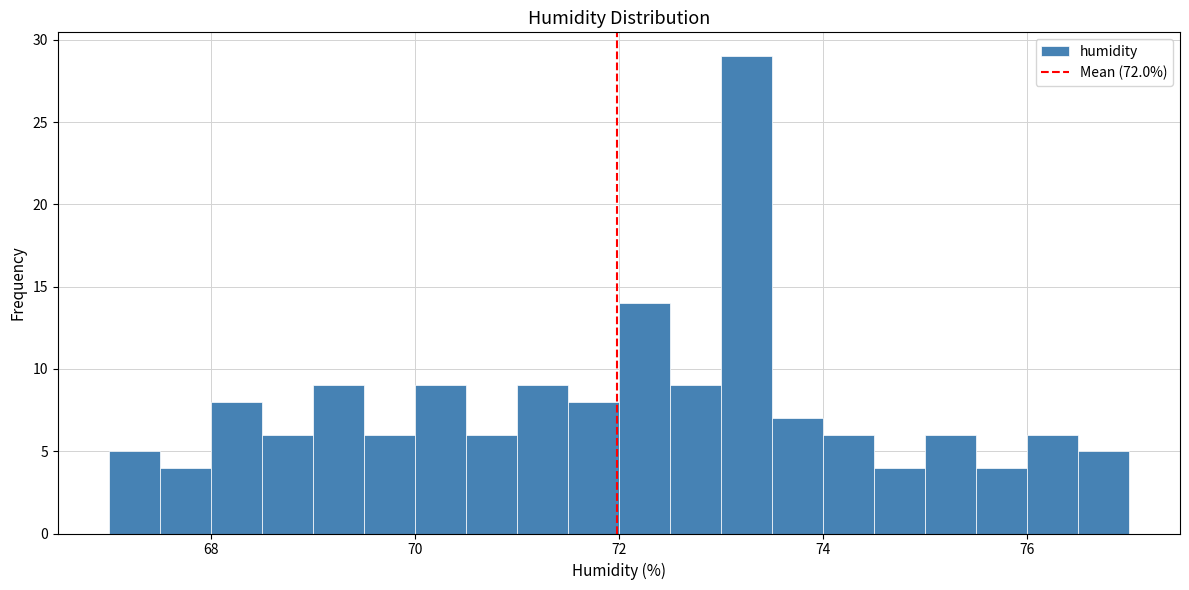

Around what value on the x-axis is the tallest bar? Give the approximate position of its centre, as read against the axis.

73.2